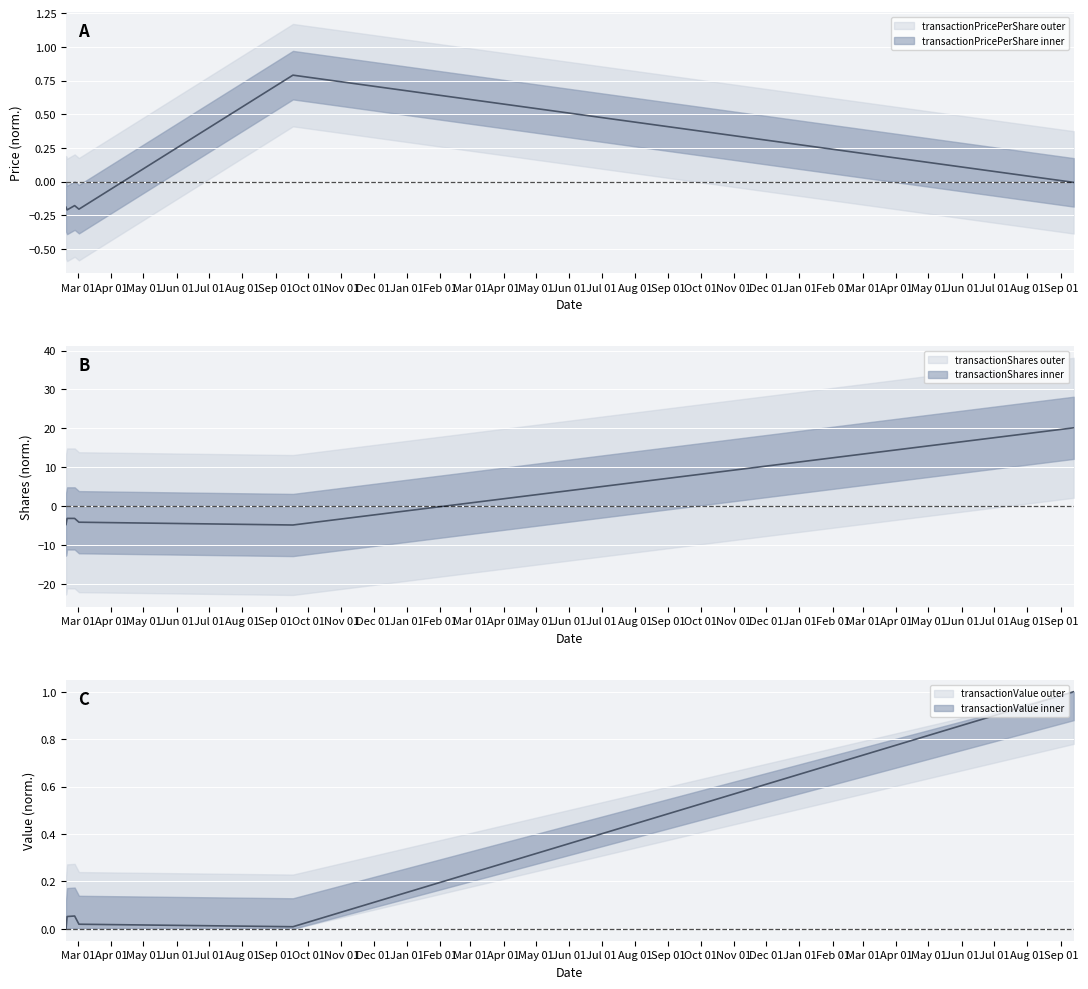

What position from the right is 2021-02-18?

6